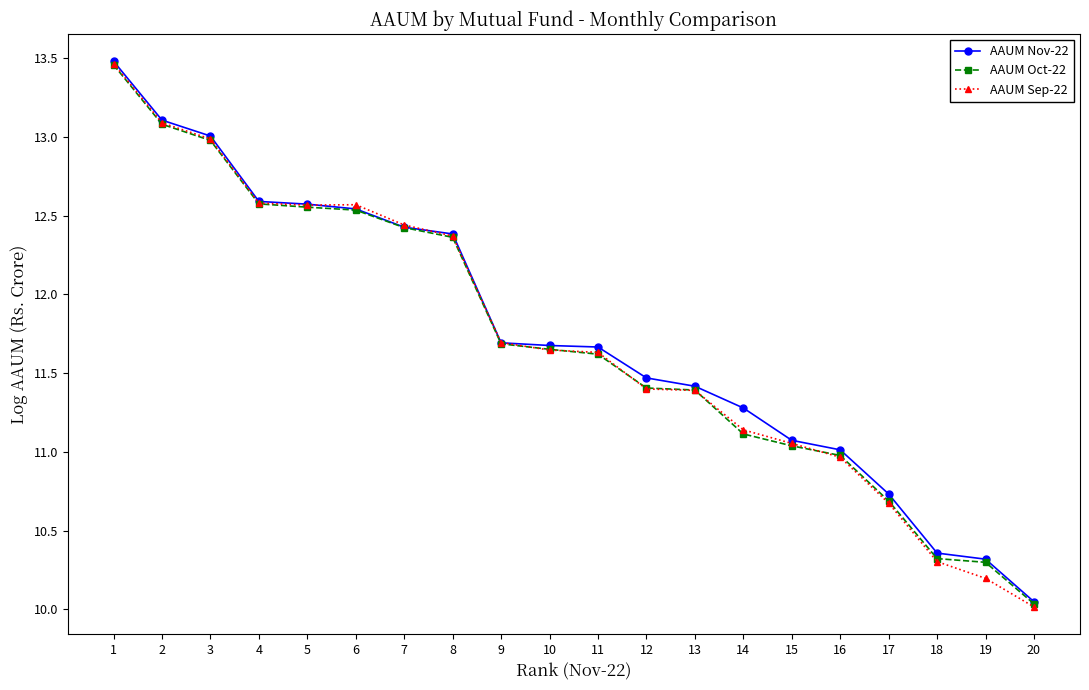

Where is AAUM Nov-22 nearest to the value 11?

16